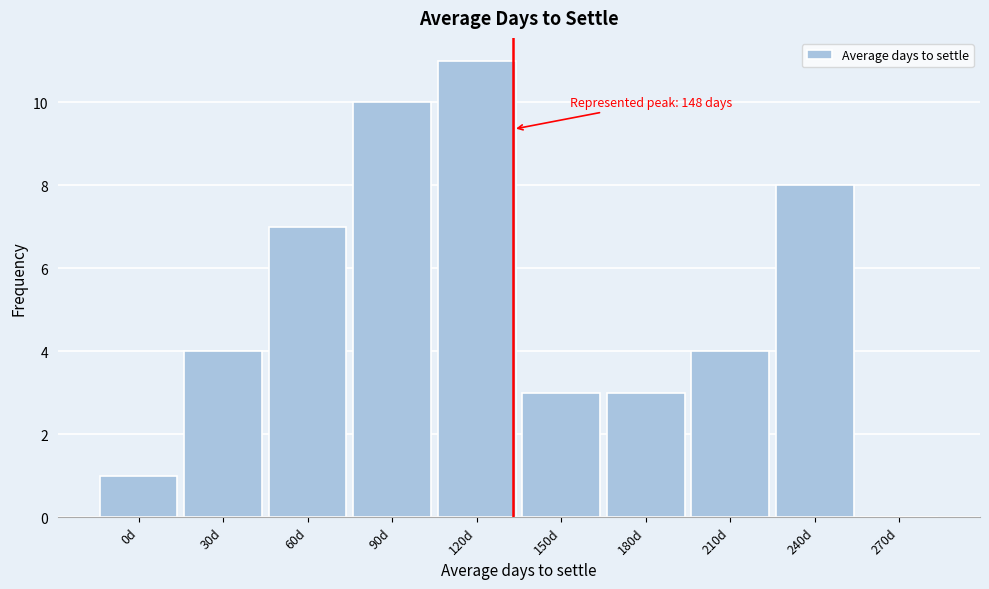

Reading right to left, list all the values displayed in this chart.

270d=0	240d=8	210d=4	180d=3	150d=3	120d=11	90d=10	60d=7	30d=4	0d=1